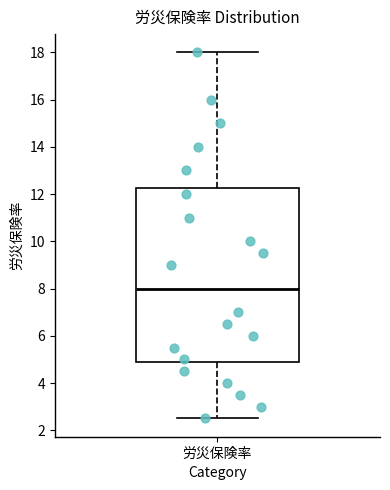

Where is the upper edge of the box for 労災保険率 on the y-axis? The values are not printed on the chart, so give them approximately, as read against the axis.

12.2